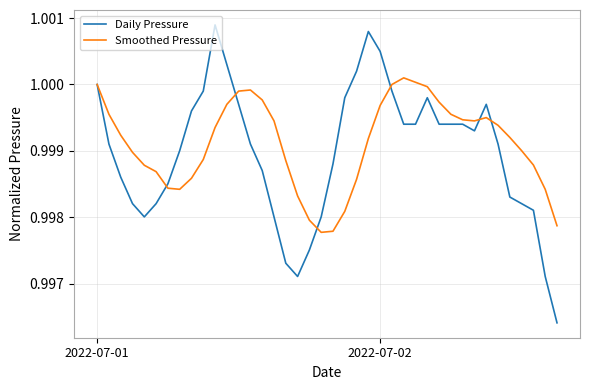

Which series has the largest range (max minus min)?

Daily Pressure